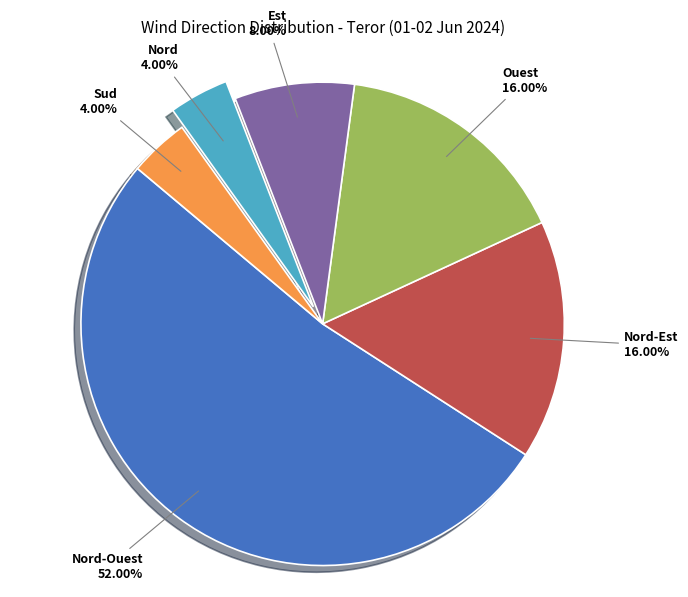

To the nearest percent, what portion does Est represent?

8%